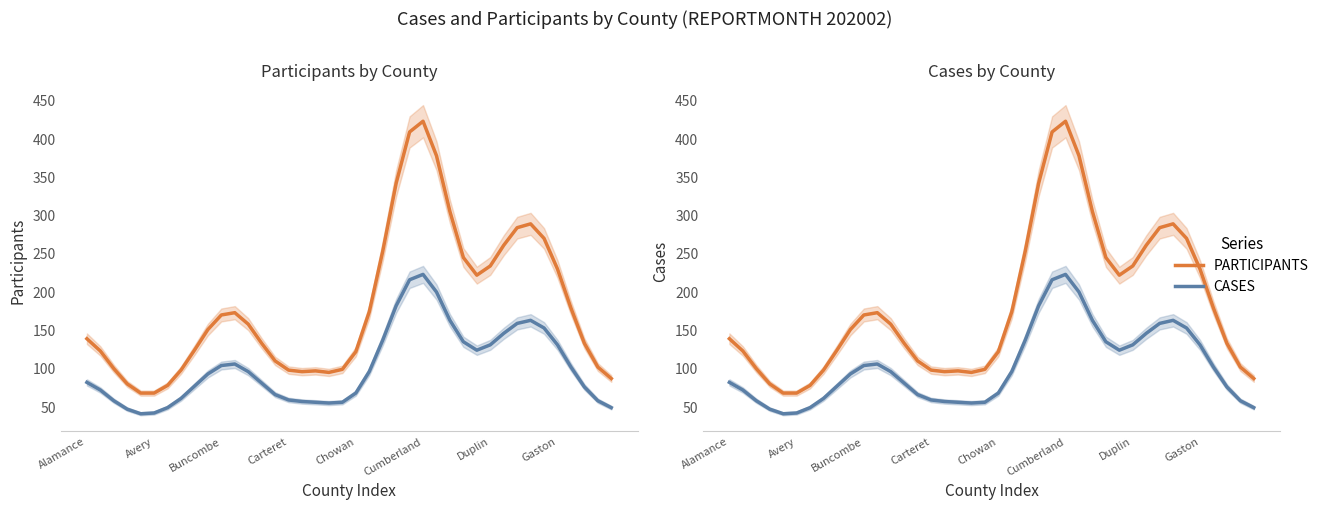

The PARTICIPANTS series shows 233 at Duplin. True or false?

True